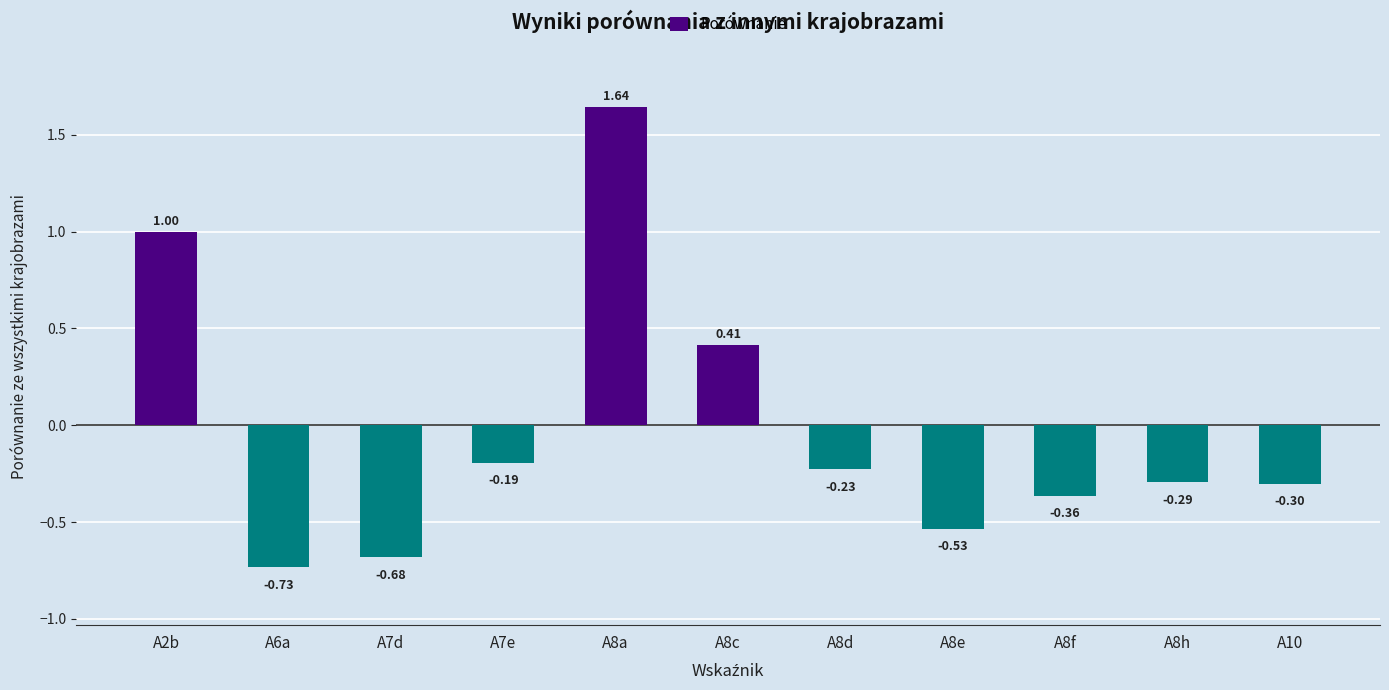

Which category has the highest value across all series?

A8a